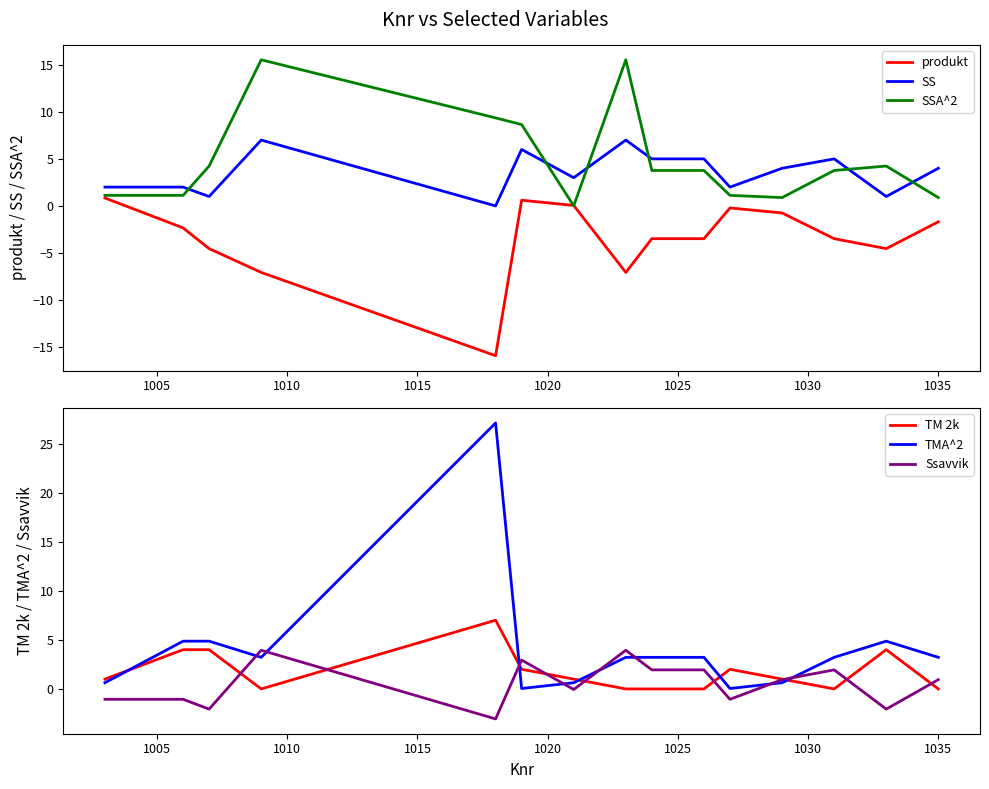

What is the difference between the maximum and minimum values in the Ssavvik series?

7.0